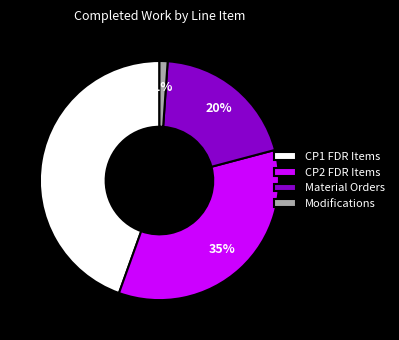

How many segments does this pie chart have?

4